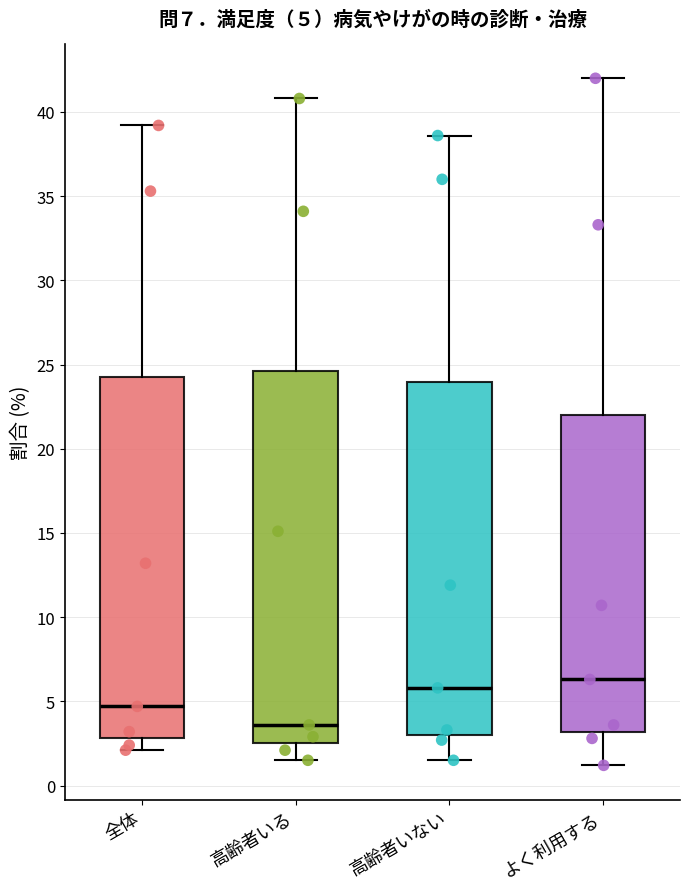

Which box's median line is the lowest?

高齢者いる